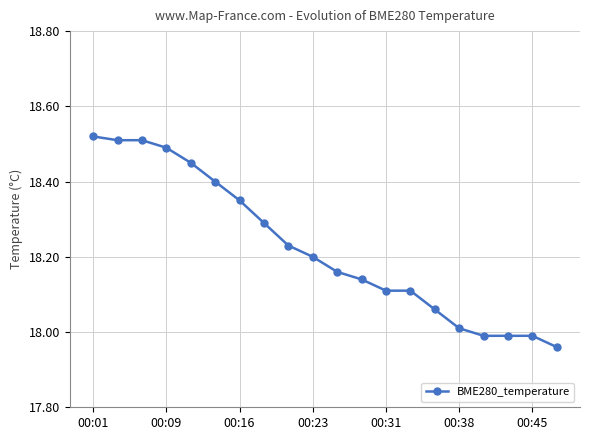

How many series are shown in this chart?

1